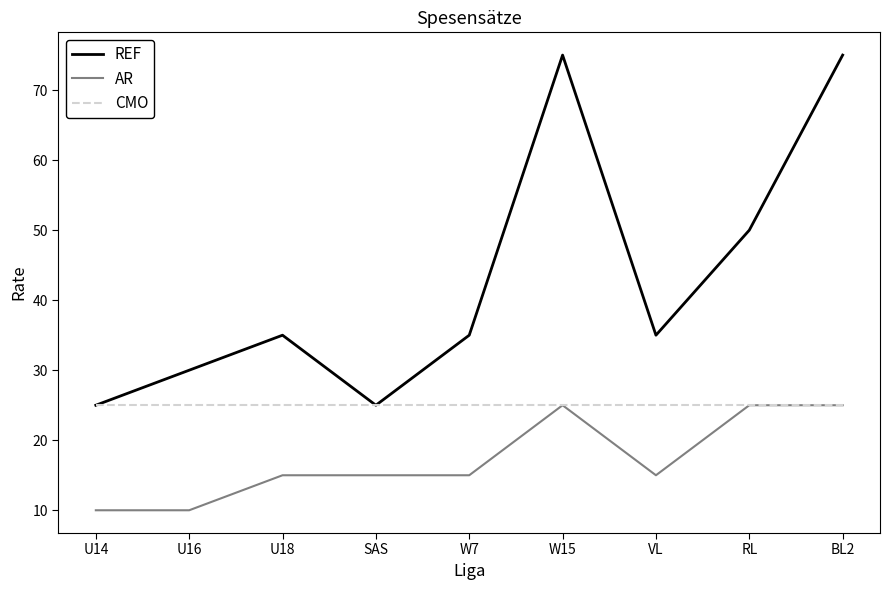

What is the spread (max minus min) of values at U16?

20